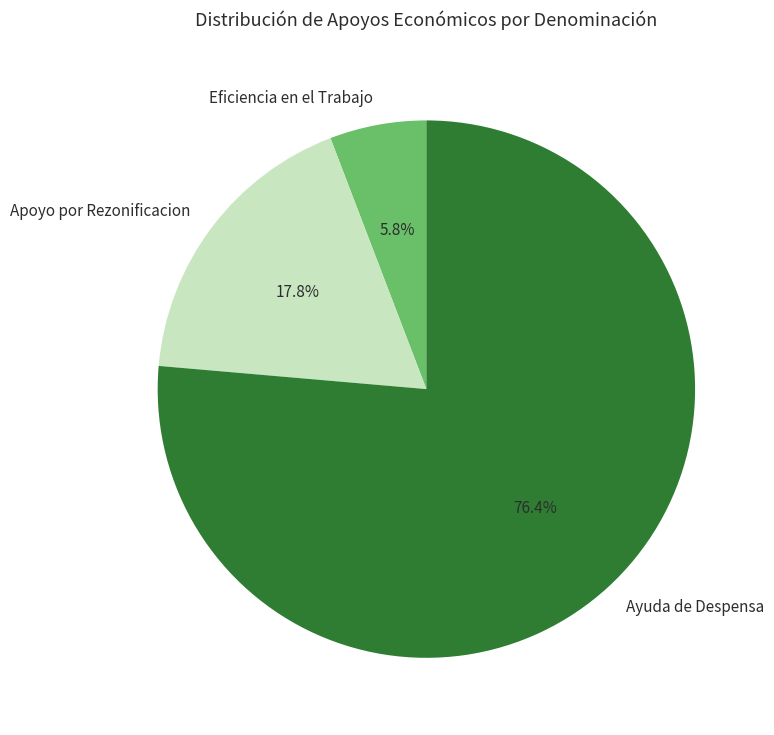

Which slice represents more than half of the pie?

Ayuda de Despensa